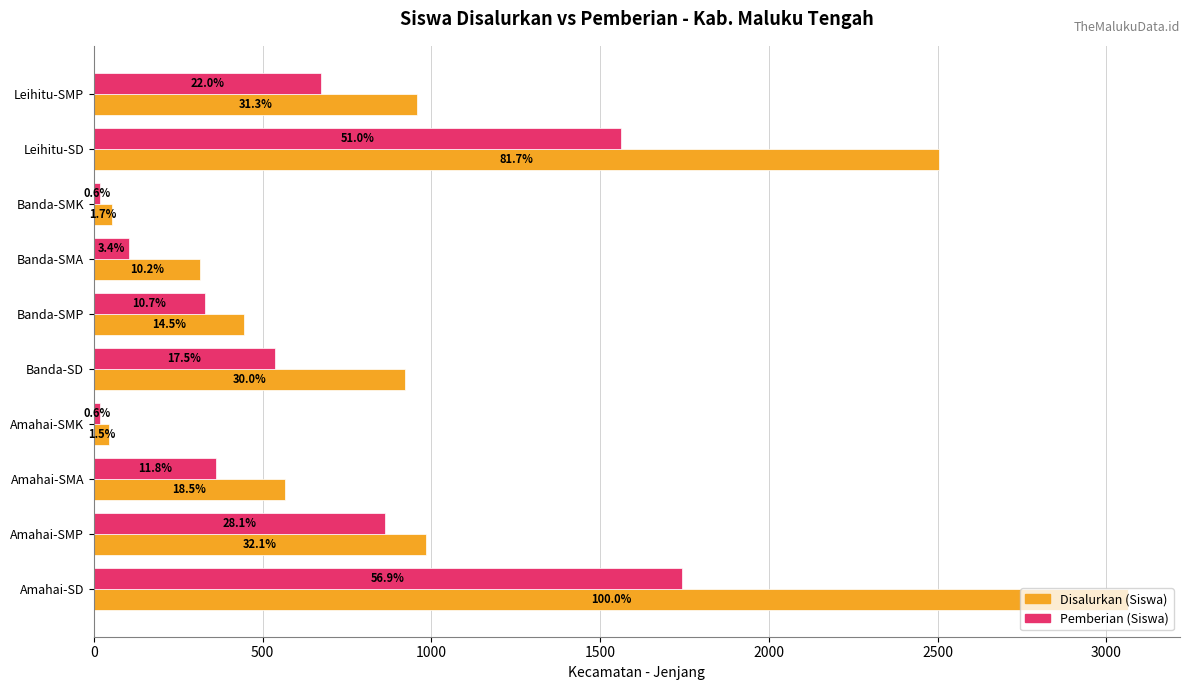

What is the difference between the second highest and second lowest values in the Pemberian (Siswa) series?

1544